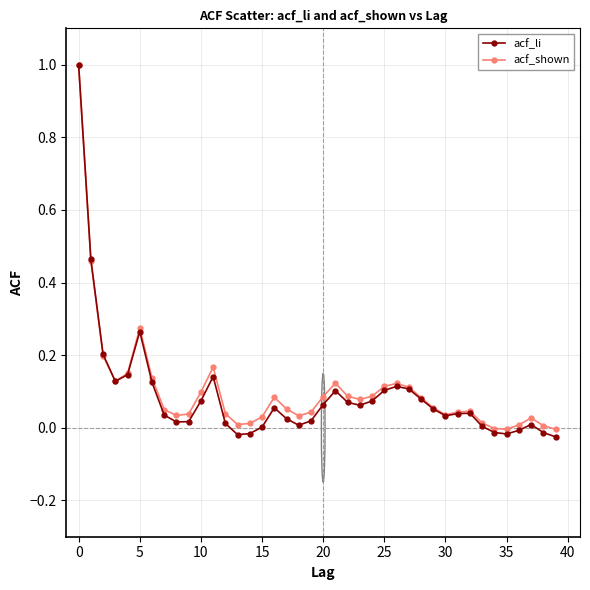

Which series has the largest range (max minus min)?

acf_li